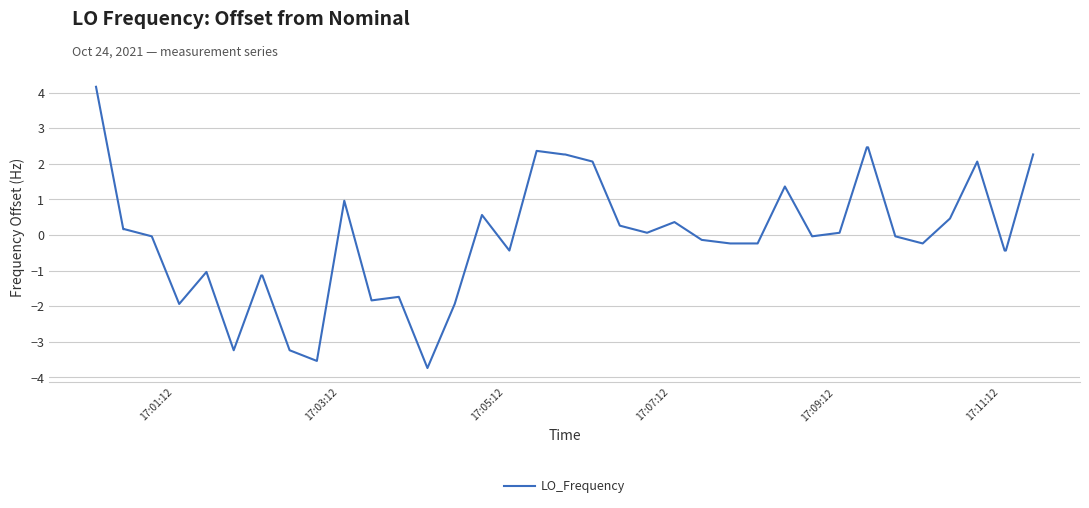

What is the difference between the maximum and minimum values?

7.9